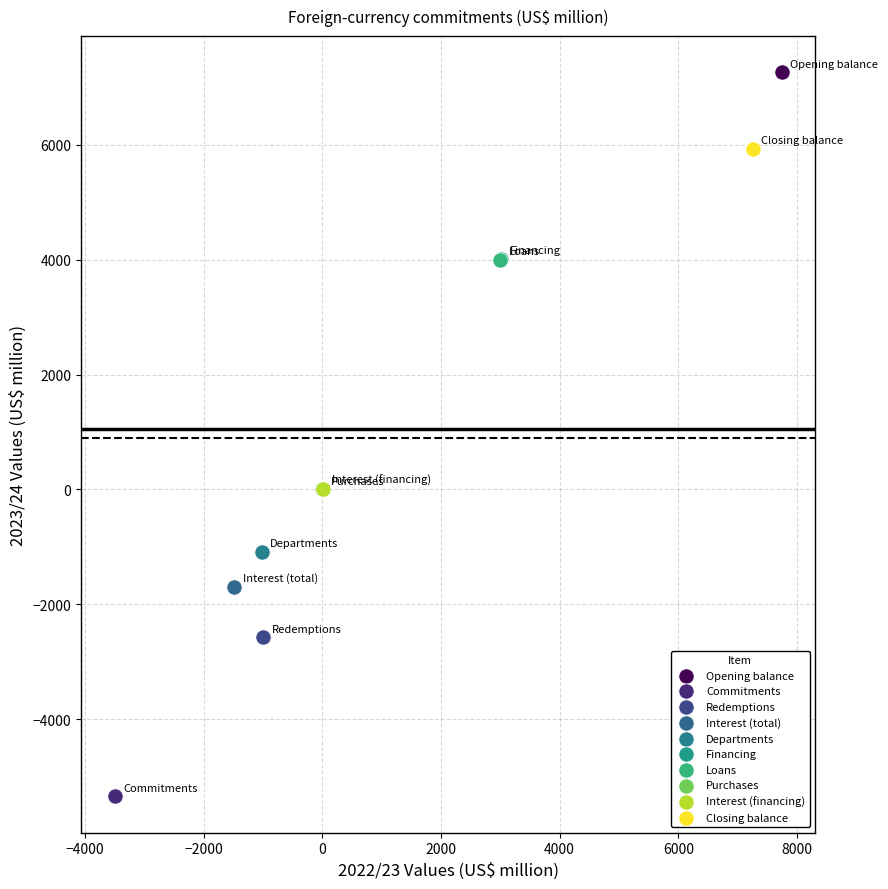

Which series contains the highest Y value?

Opening balance